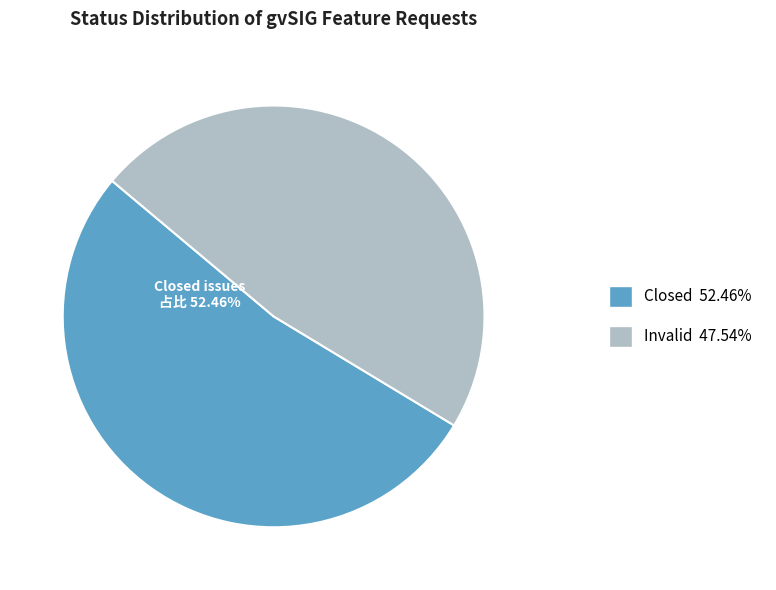

Do Closed and Invalid together represent more than half of the pie?

Yes